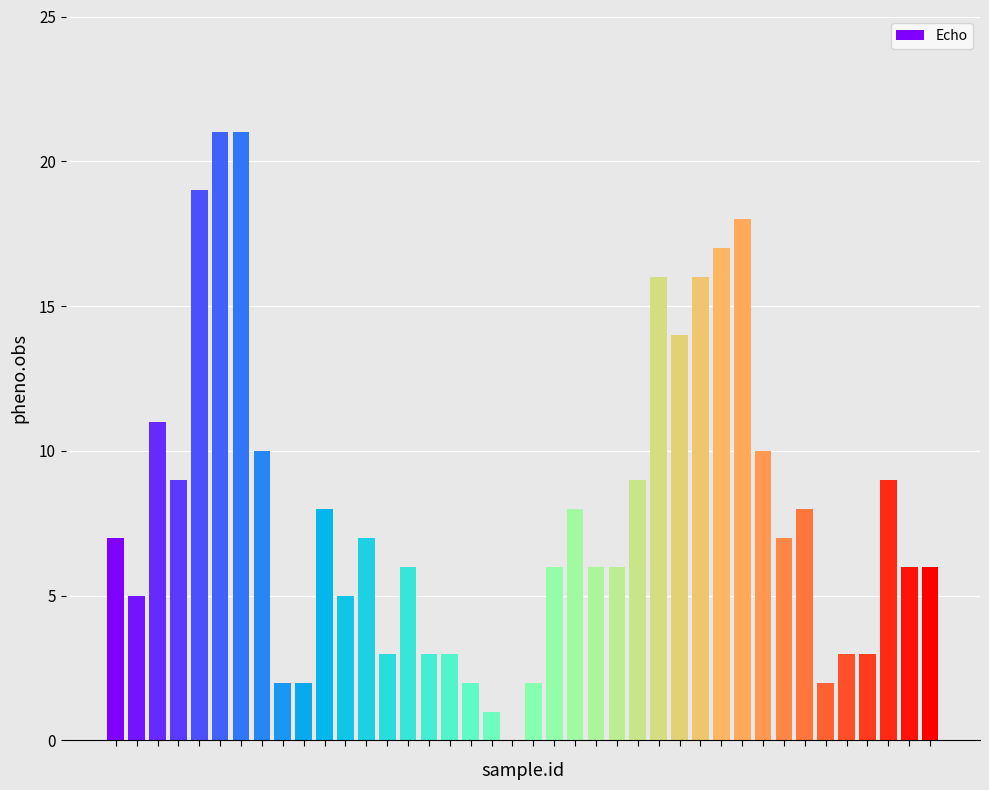

How many series are shown in this chart?

1